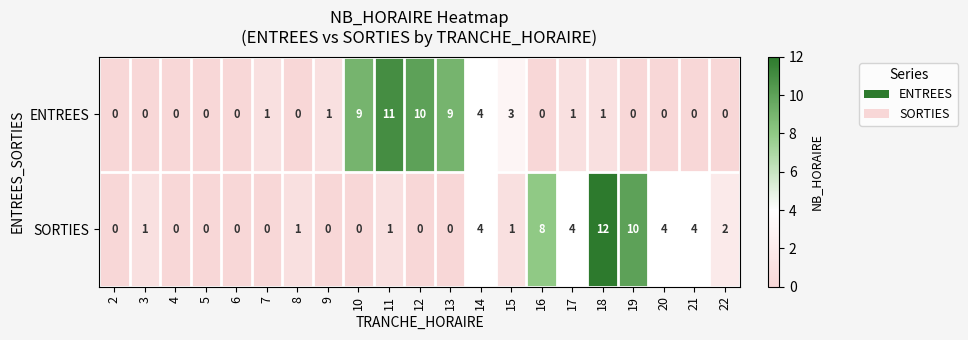

How many values in ENTREES are above zero?

10